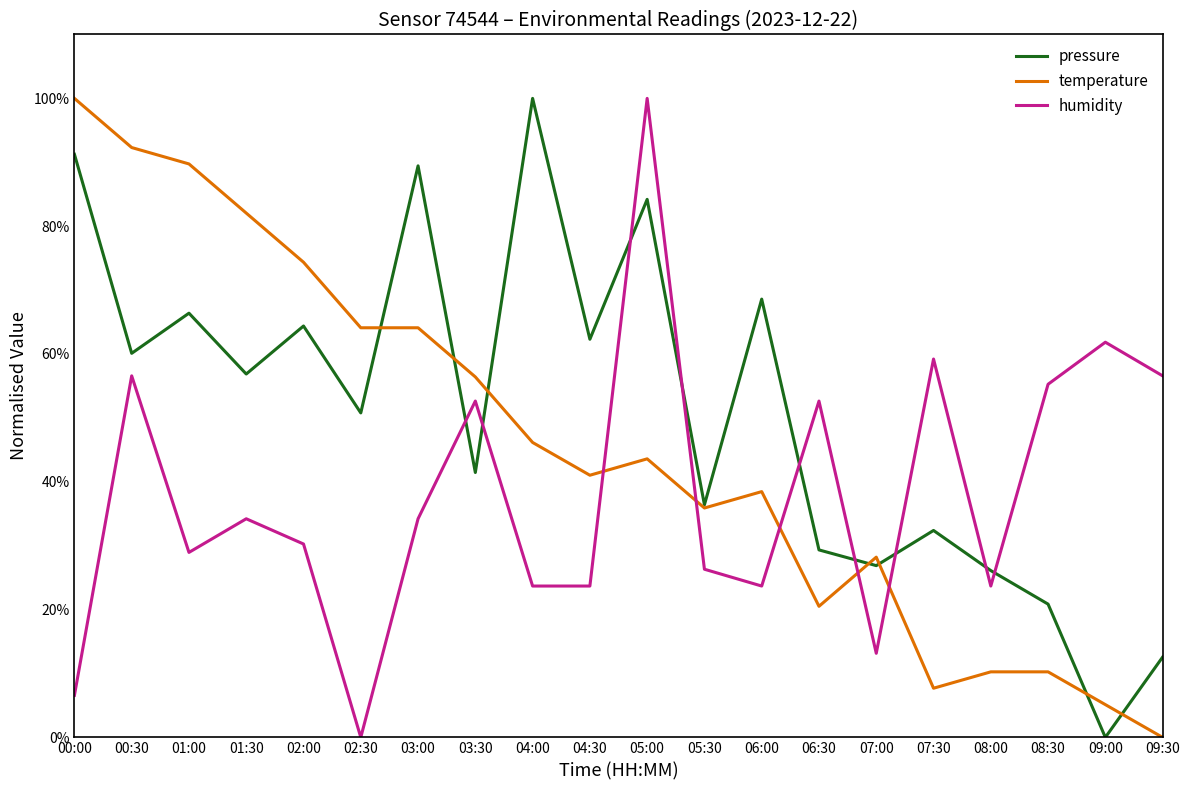

At which label does humidity first exceed 34?

00:30